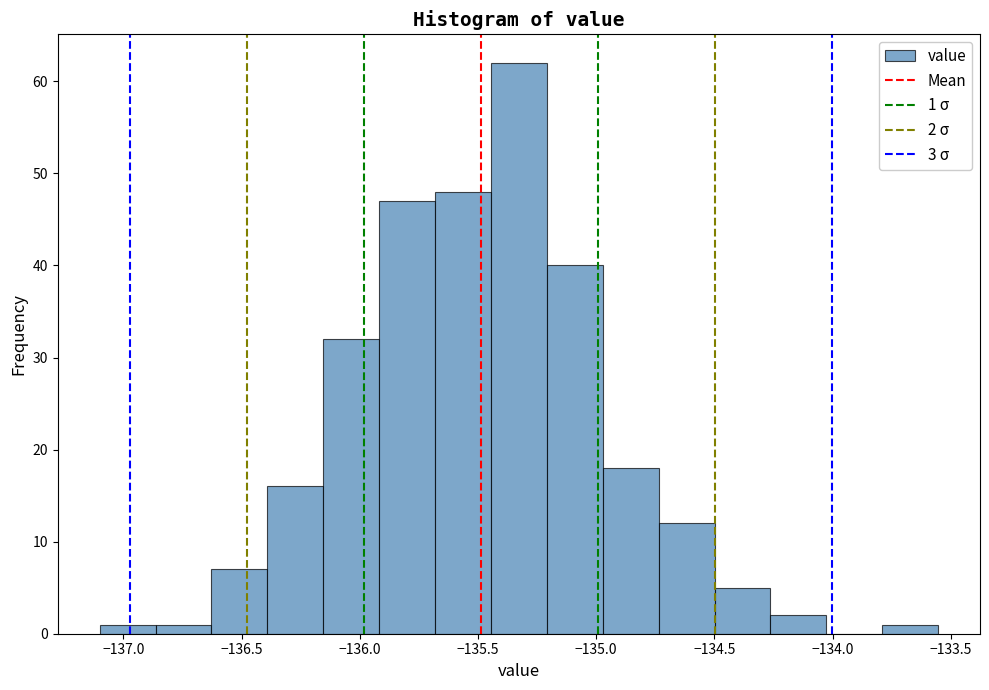

Over which range of the x-axis is the bar tallest?

-135.45 to -135.20